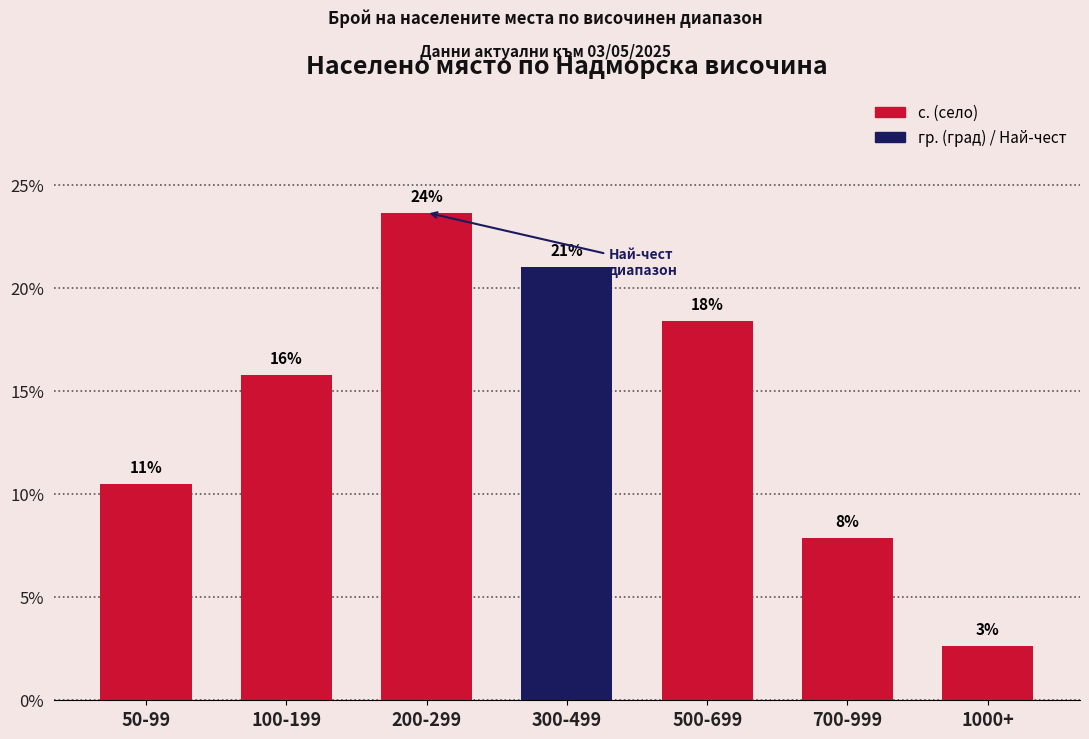

Reading right to left, what are all the values shown in this chart?

1000+=2.6	700-999=7.9	500-699=18.4	300-499=21.1	200-299=23.7	100-199=15.8	50-99=10.5